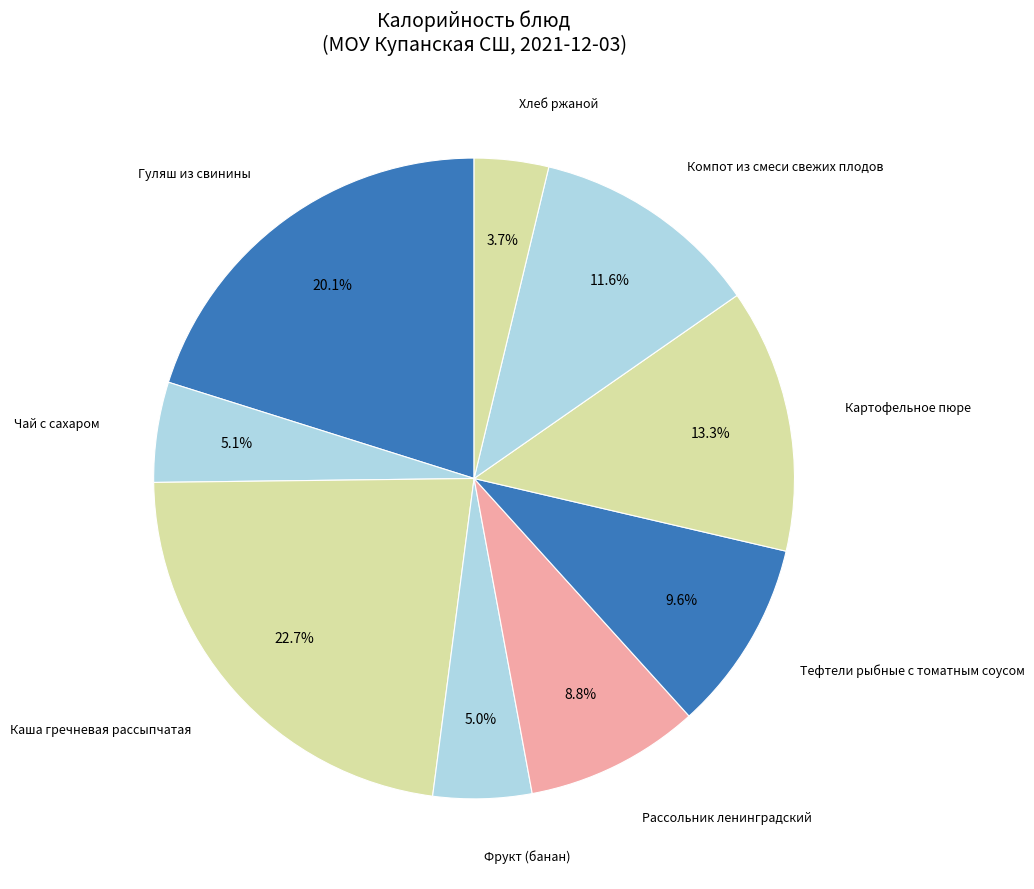

Rank the categories by value from highest to lowest.

Каша гречневая рассыпчатая, Гуляш из свинины, Картофельное пюре, Компот из смеси свежих плодов, Тефтели рыбные с томатным соусом, Рассольник ленинградский, Чай с сахаром, Фрукт (банан), Хлеб ржаной